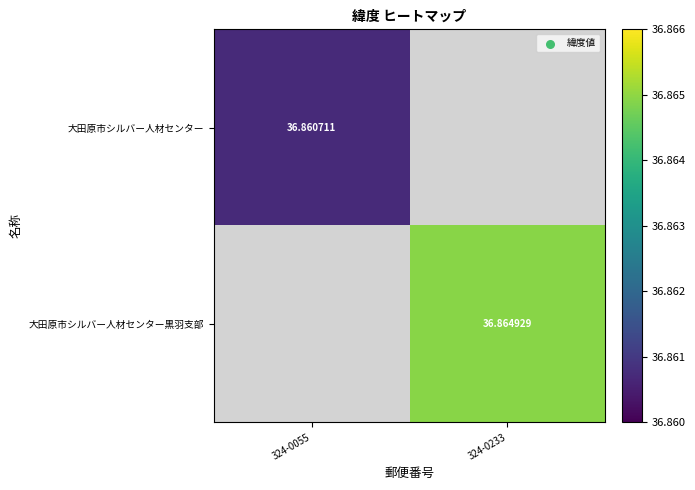

What is the sum of all 大田原市シルバー人材センター黒羽支部 values?

36.9